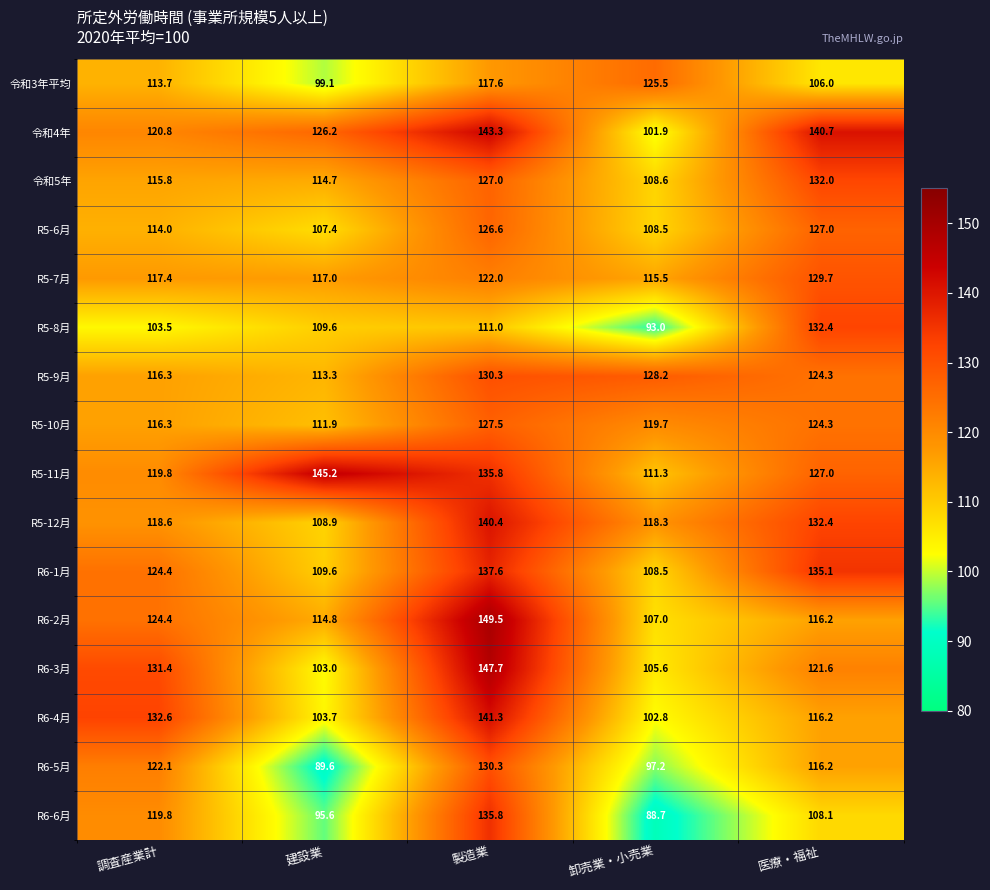

True or false: R5-10月 has a value of 164.6 at 建設業.

False